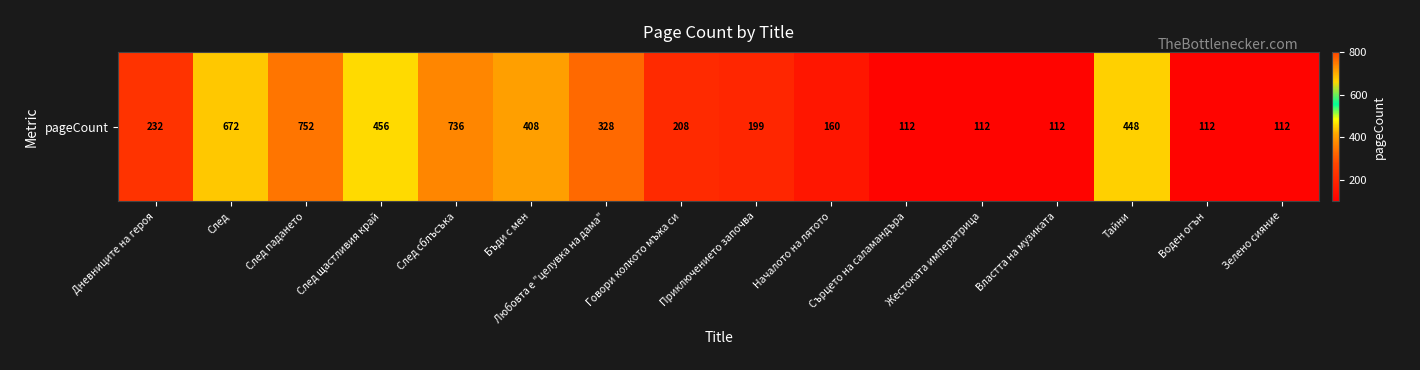

What is the difference between the values at Тайни and Воден огън?

336